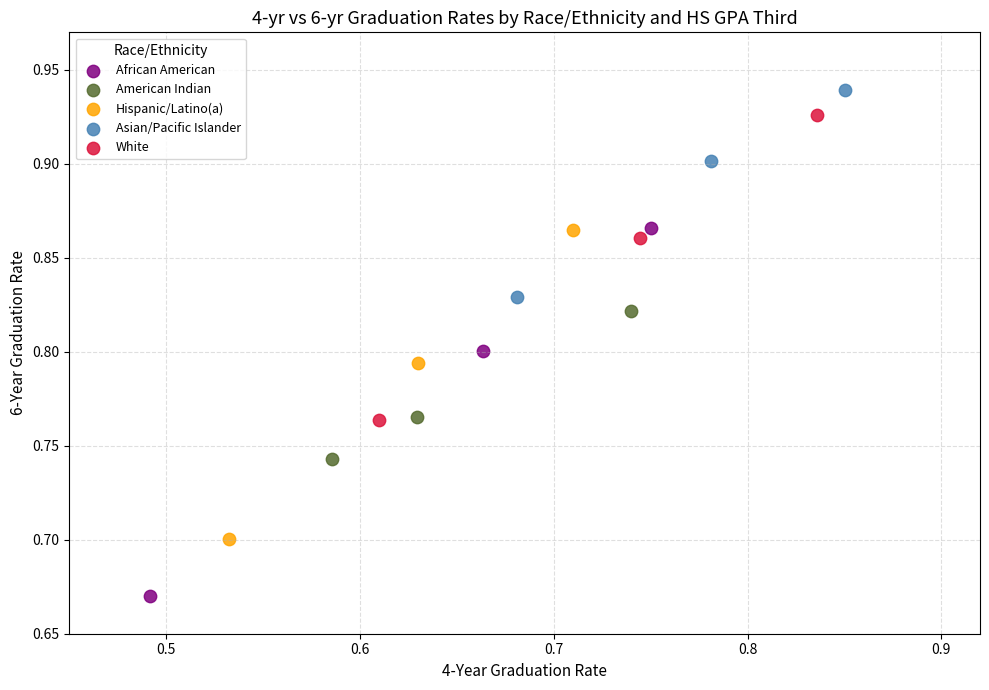

Which series reaches the minimum Y coordinate?

African American